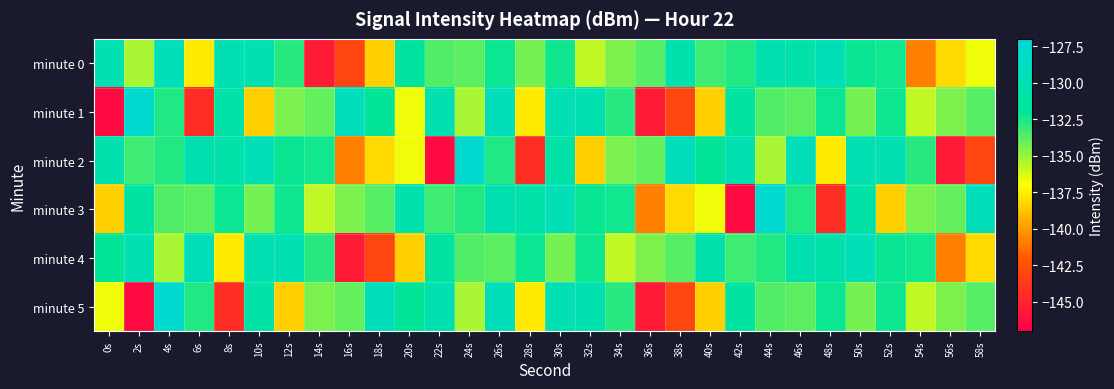

Which series has the largest range (max minus min)?

minute 1